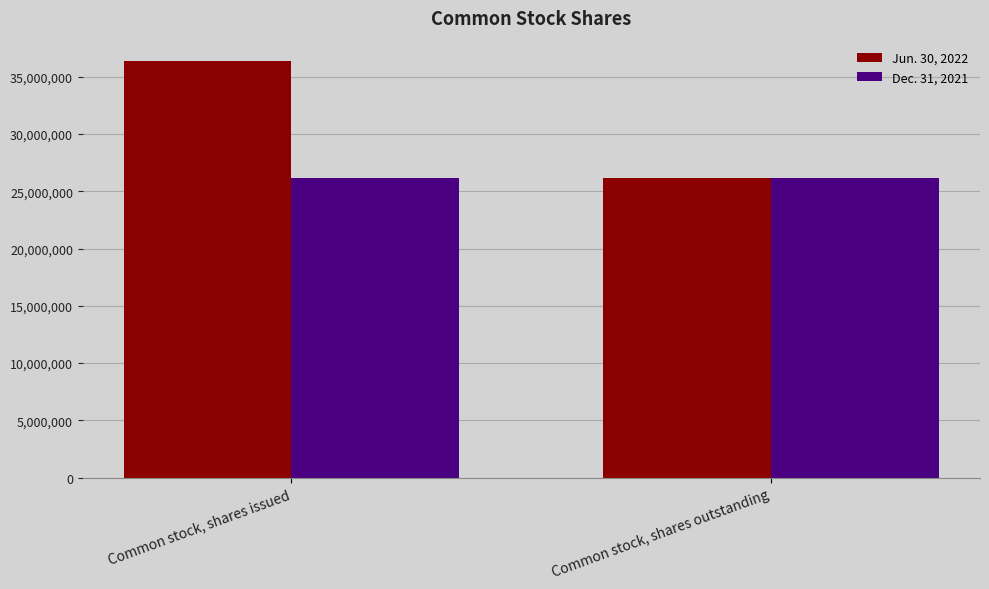

What is the difference between the maximum and minimum values in the Jun. 30, 2022 series?

10214583